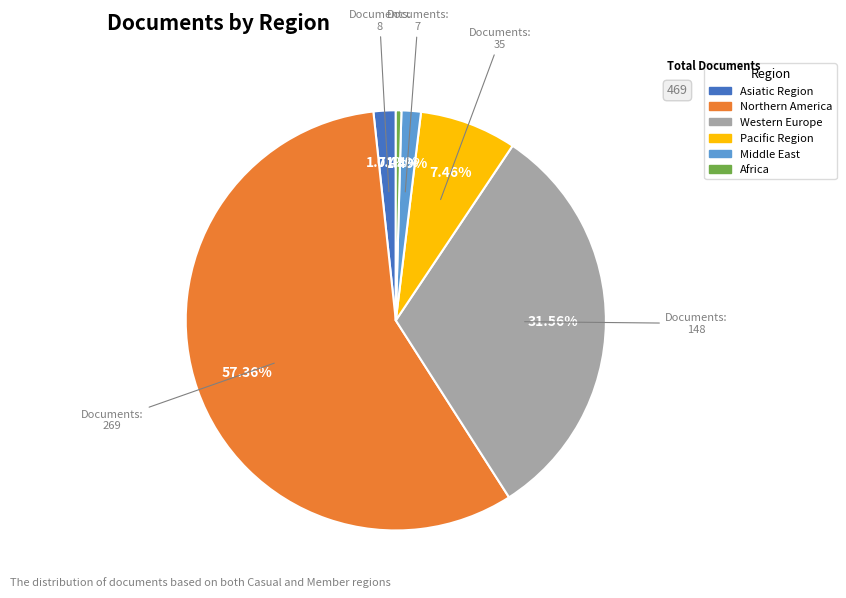

How much of the chart is everything except Africa?

99.6%